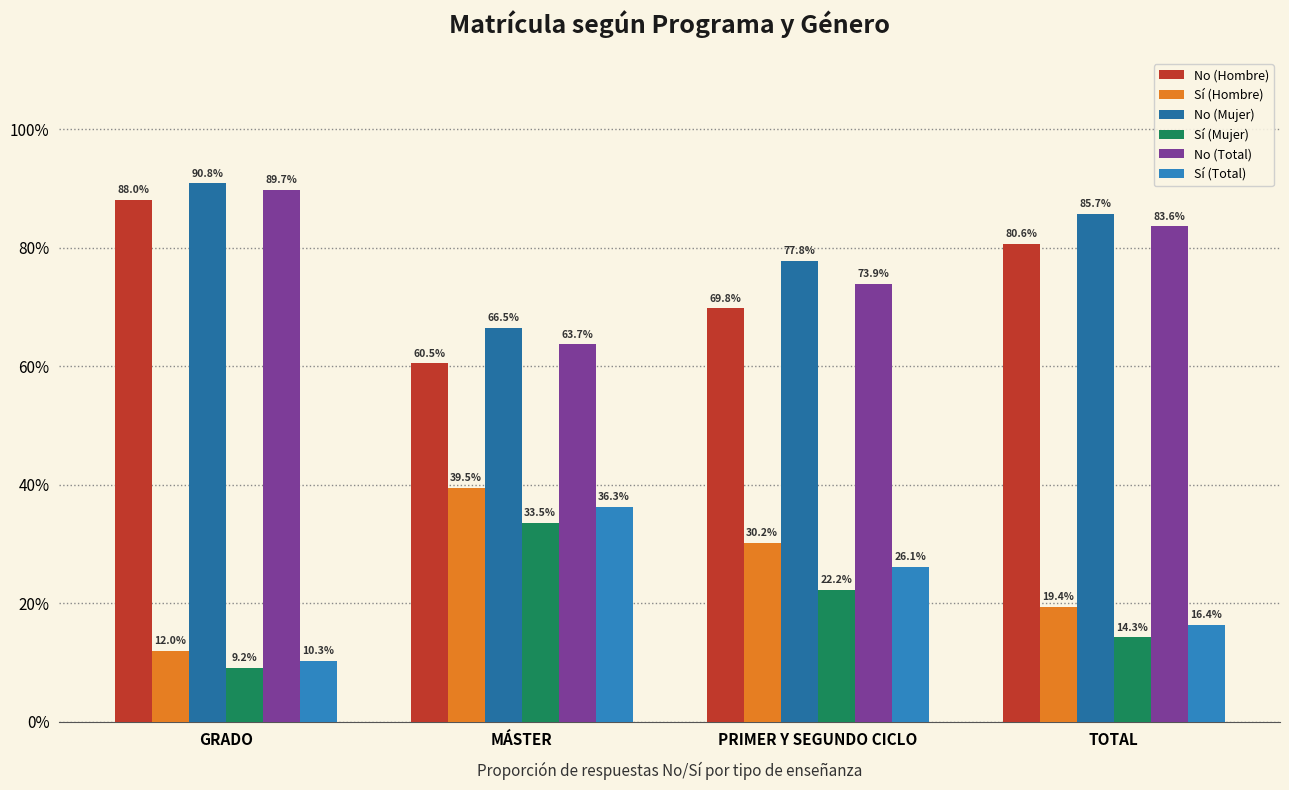

What is the difference between the Sí (Total) values at MÁSTER and PRIMER Y SEGUNDO CICLO?

0.1